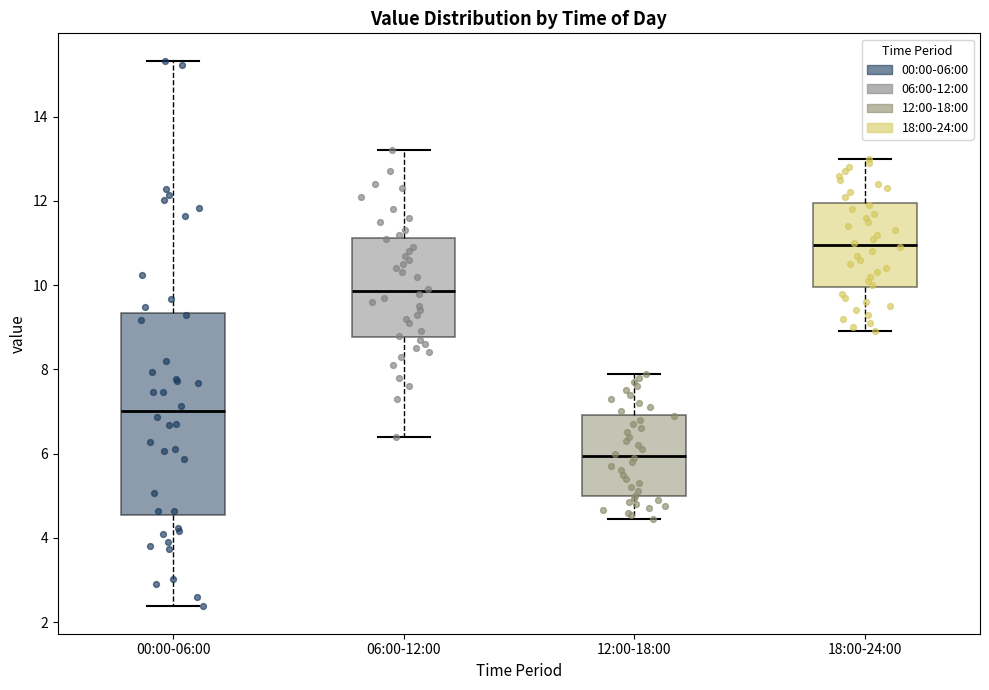

Where does the upper whisker of the box for 18:00-24:00 end on the y-axis? The values are not printed on the chart, so give them approximately, as read against the axis.

13.0